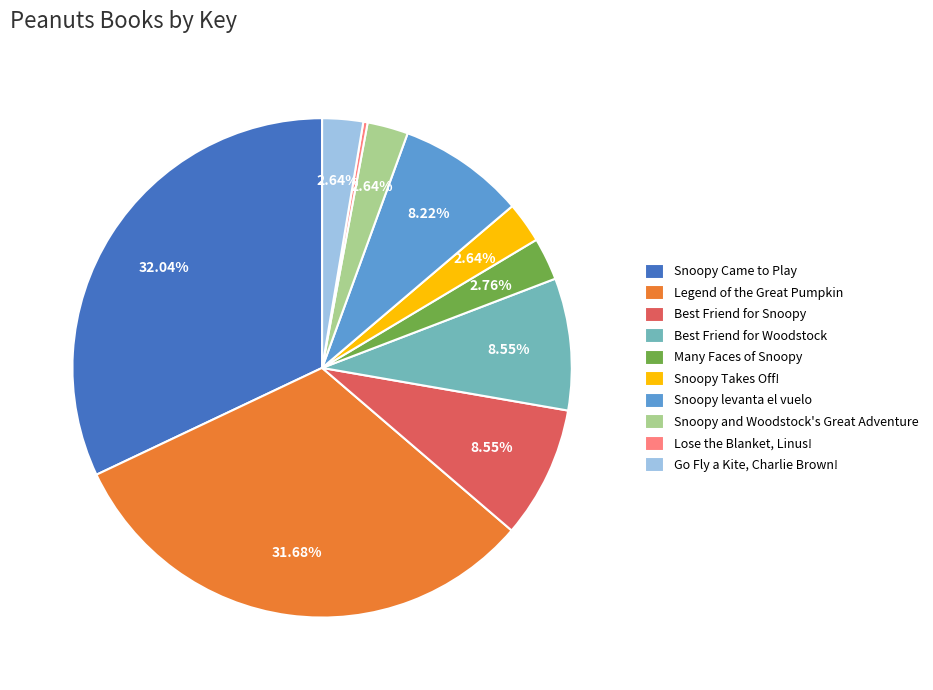

To the nearest percent, what is the difference between the largest and smallest slice percentages?

32%